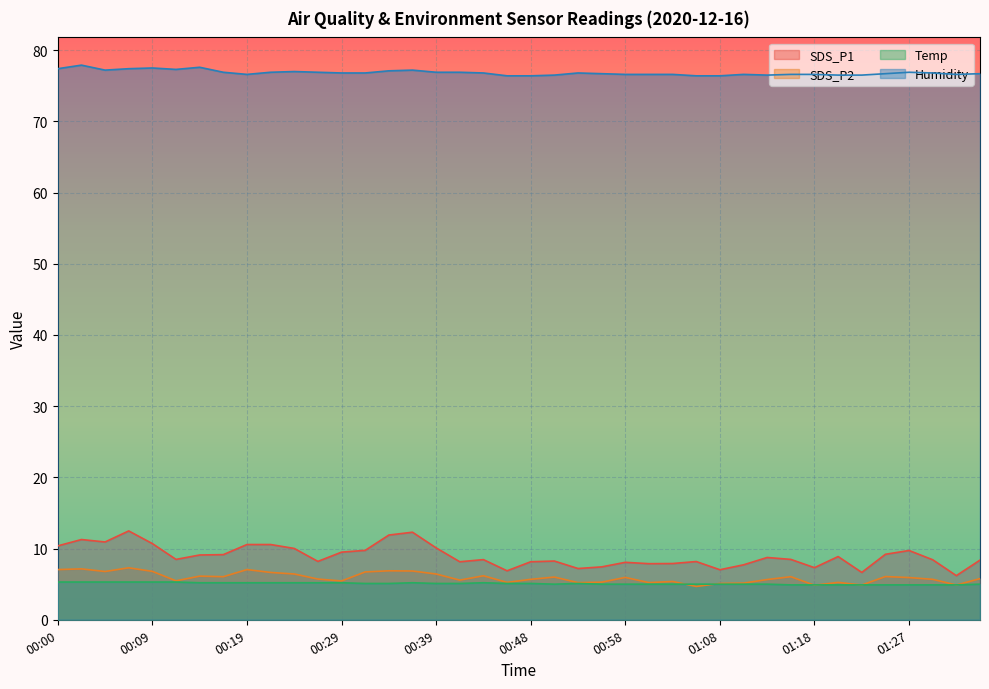

What is the sum of the SDS_P2 values at 00:41 and 01:35?

11.4